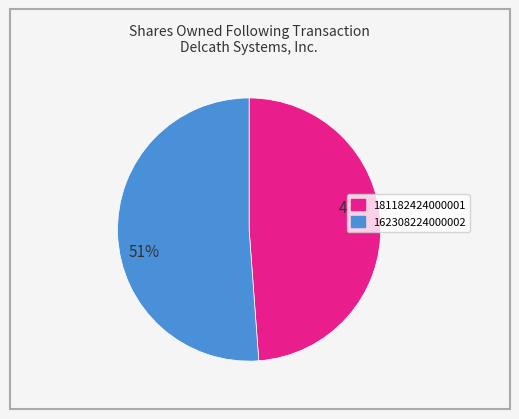

Between 162308224000002 and 181182424000001, which is larger?

162308224000002